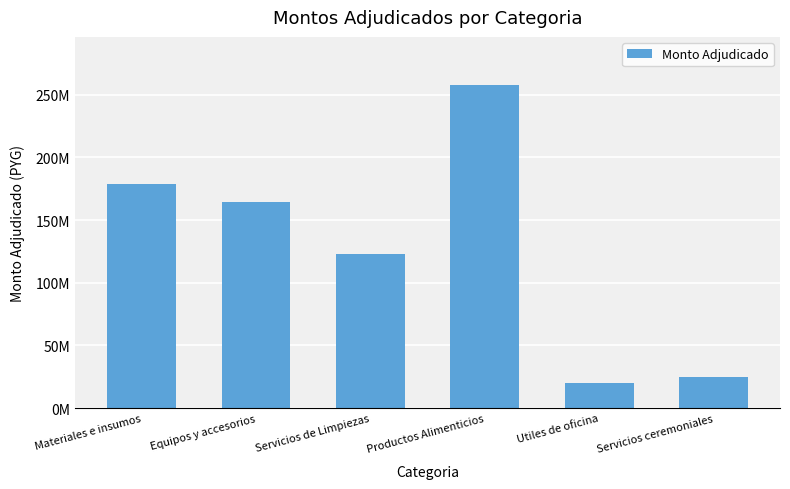

Does the chart contain any negative values?

No